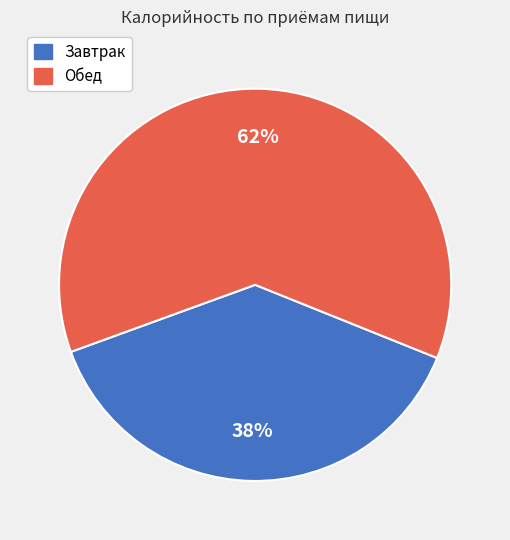

To the nearest percent, what portion does Обед represent?

62%